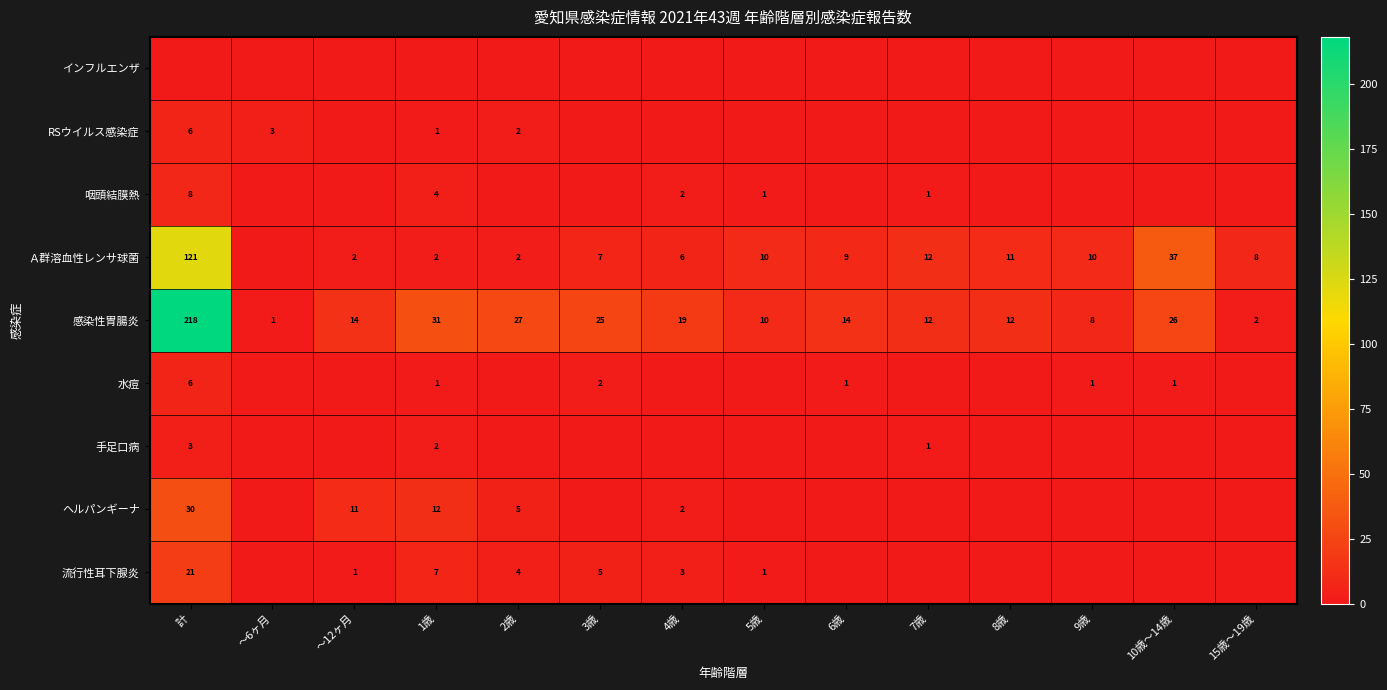

What is the difference between the 感染性胃腸炎 values at 6歳 and 15歳～19歳?

12